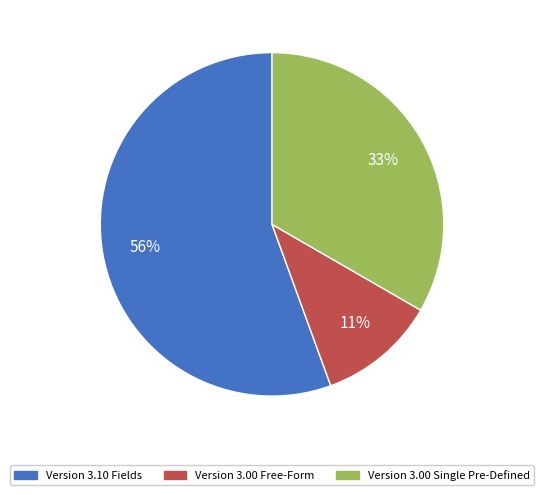

Does any single category account for the majority?

Yes